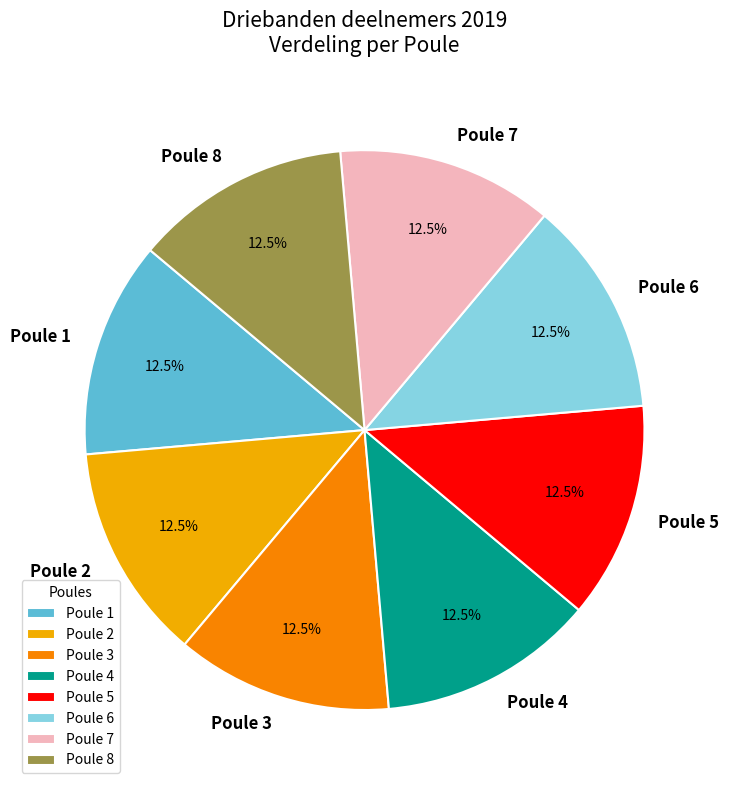

Does any single category account for the majority?

No